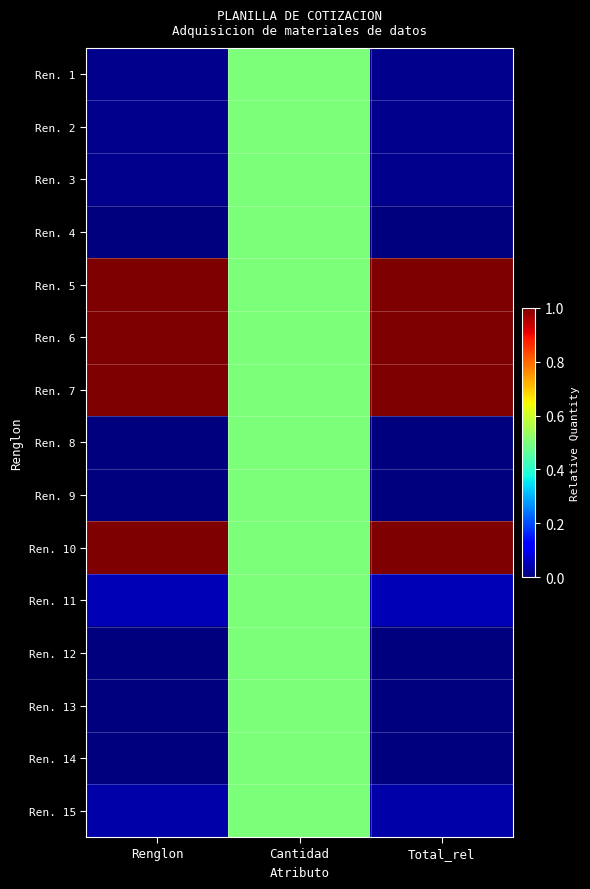

What is the total value across all series at Total_rel?

4.1